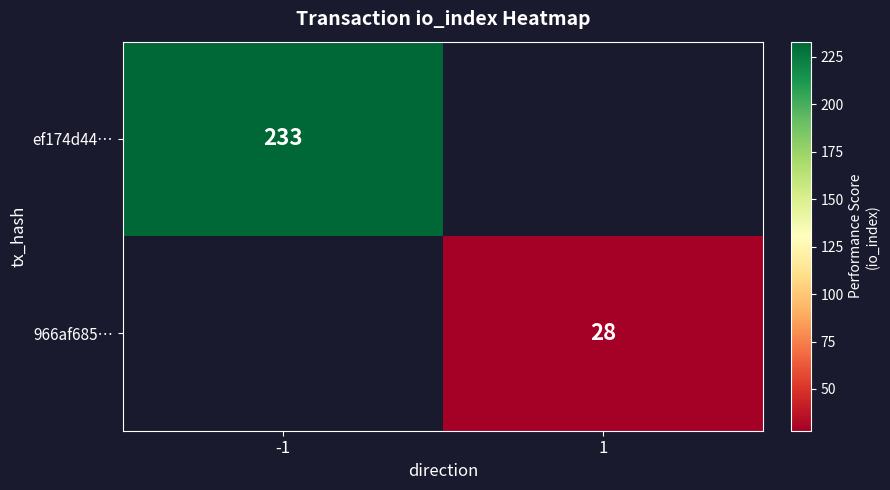

The 966af685… series shows 10 at 1. True or false?

False